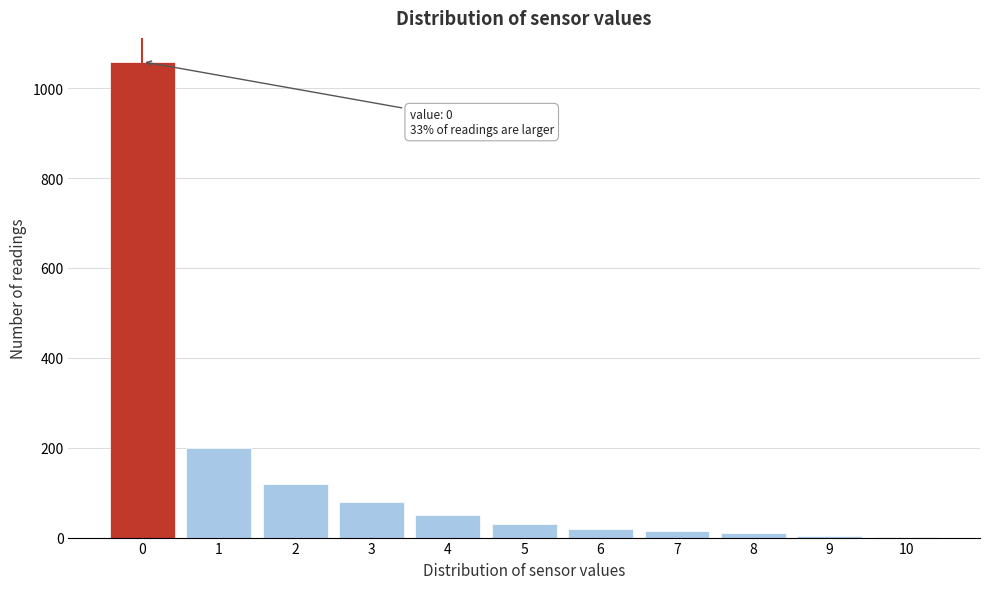

Which range on the x-axis has the tallest bar?

-0.5 to 0.5